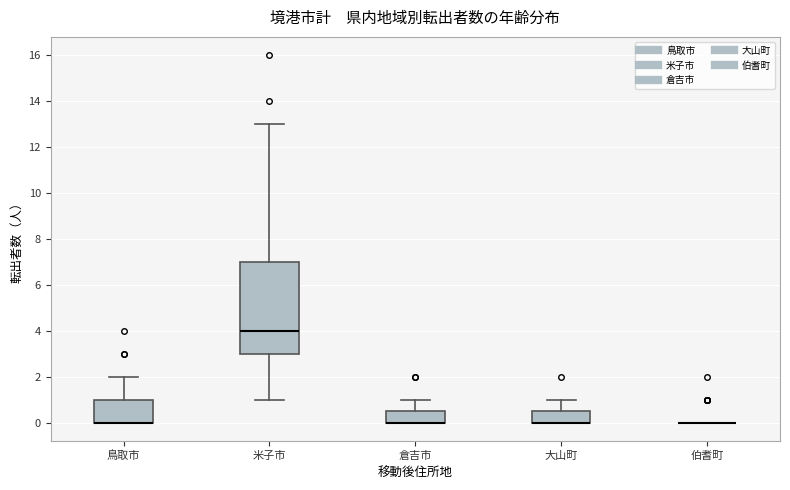

Reading left to right, read every box against the y-axis: the position of its median line, the range the box covers, and the ends of its whiskers. The values are not printed on the chart, so give them approximately, as read against the axis.

鳥取市: median 0.0 (drawn on the box's lower edge), box 0.0 to 1.0, whiskers 0.0 to 2.0
米子市: median 4.0, box 3.0 to 7.0, whiskers 1.0 to 13.0
倉吉市: median 0.0 (drawn on the box's lower edge), box 0.0 to 0.6, whiskers 0.0 to 1.0
大山町: median 0.0 (drawn on the box's lower edge), box 0.0 to 0.6, whiskers 0.0 to 1.0
伯耆町: box collapsed to a line at 0.0, whiskers 0.0 to 0.0